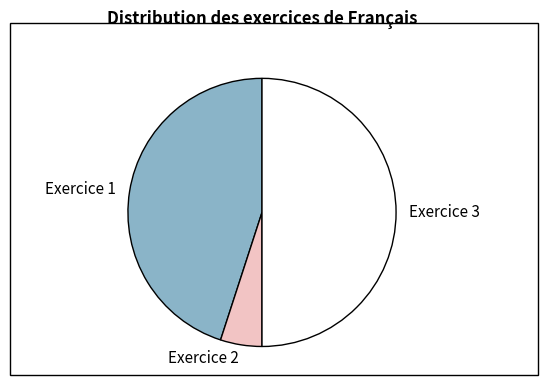

The Exercice 3 slice represents 50% of the pie. True or false?

True